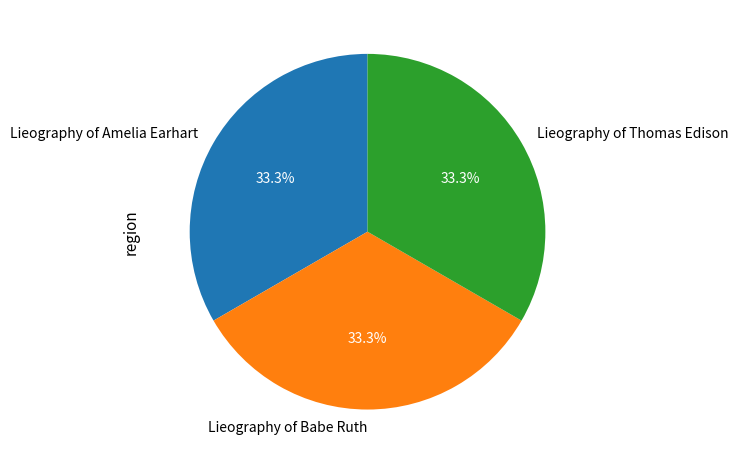

What percentage is the Lieography of Babe Ruth slice, to the nearest percent?

33%